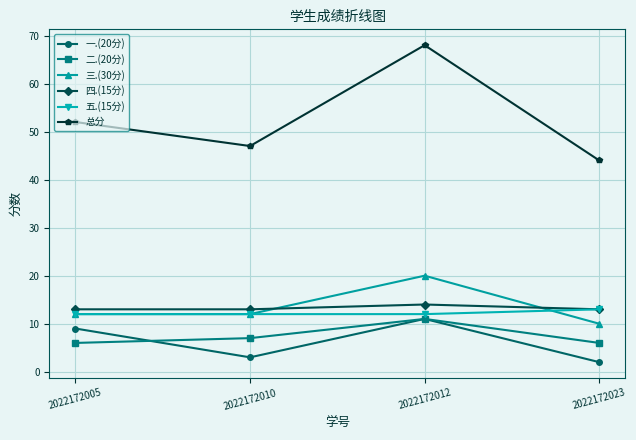

True or false: 五.(15分) has a value of 12 at 2022172012.

True